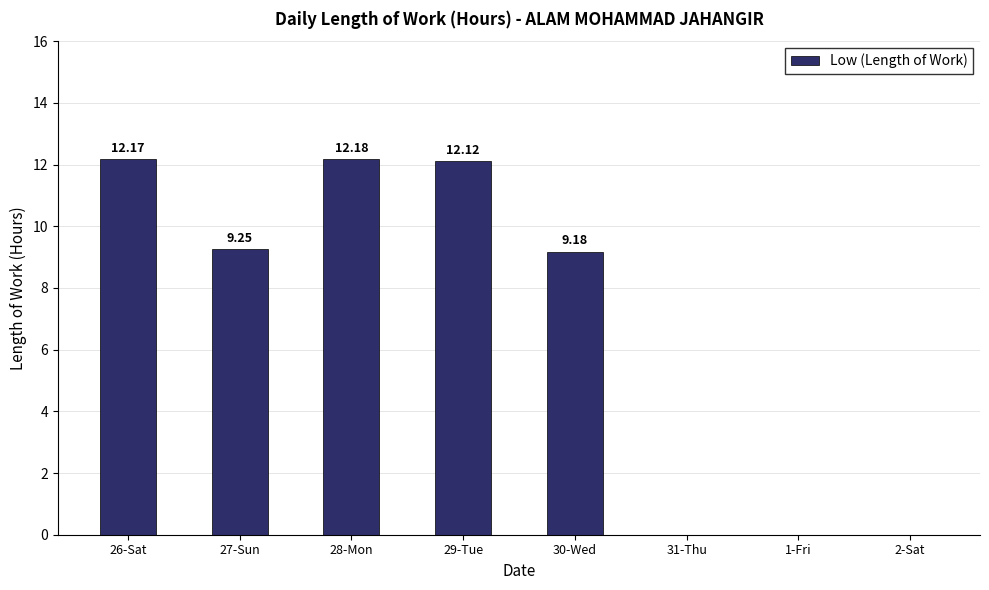

The value at 31-Thu is 0.0. True or false?

True